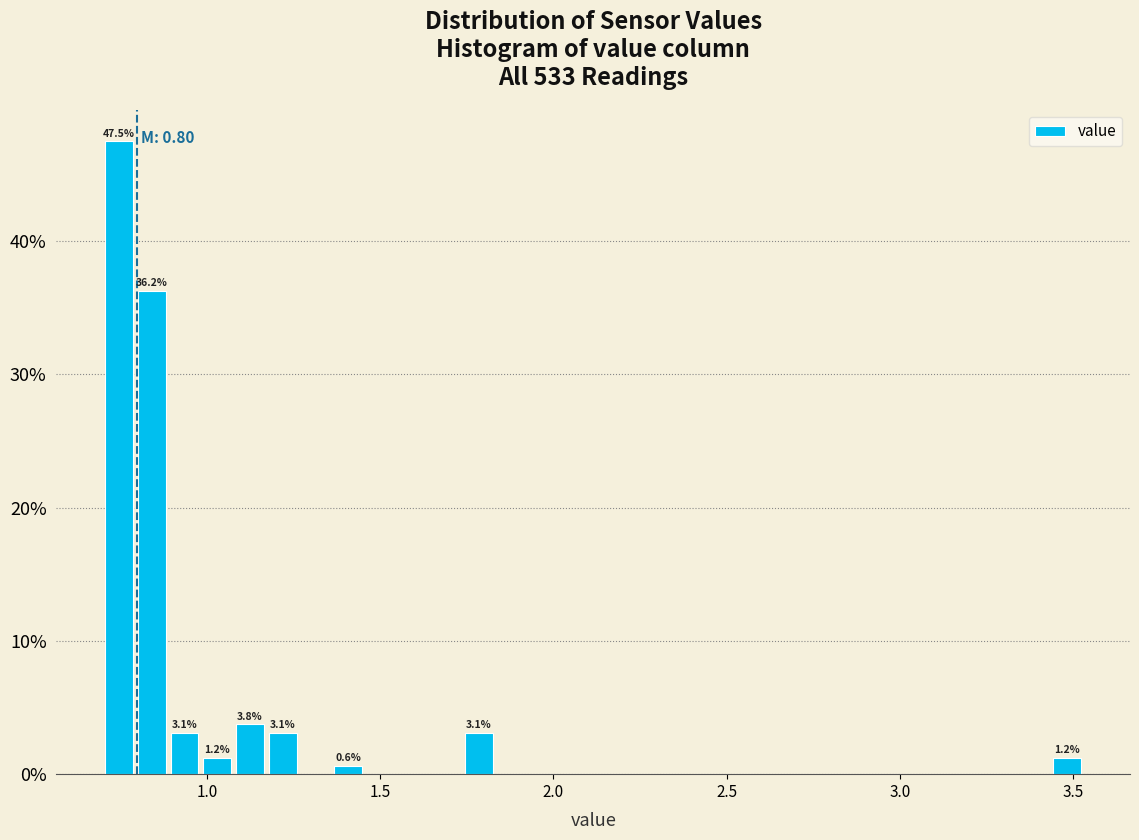

Read against the x-axis, roughly where is the centre of the tallest bar?

0.75